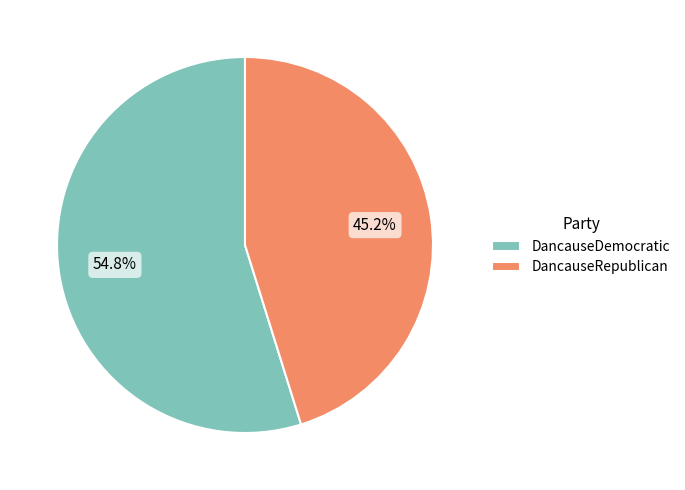

To the nearest percent, what is the average slice percentage?

50%